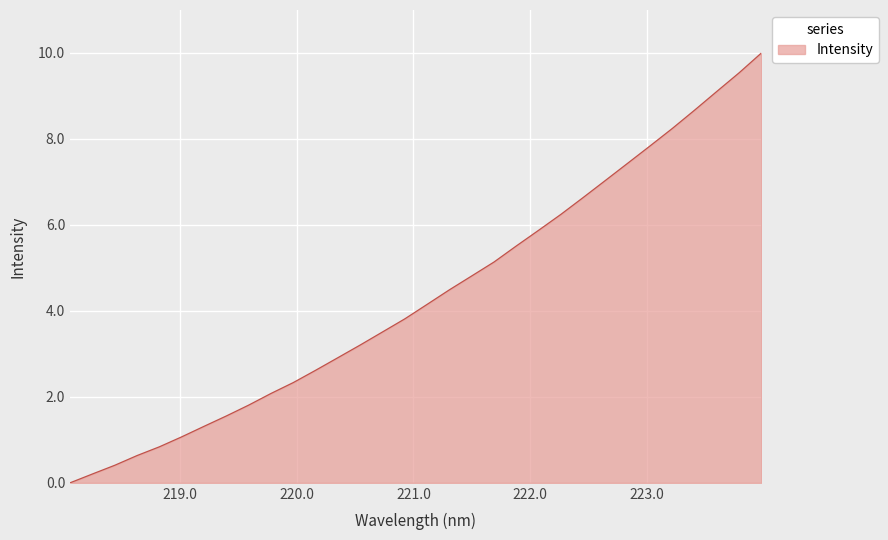

What is the difference between the maximum and minimum values?

10.0